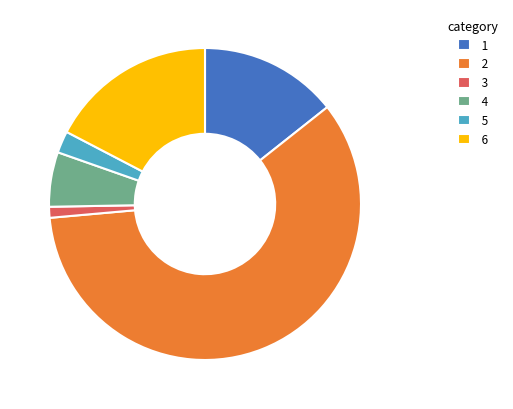

Which category has the smallest portion of the pie?

3